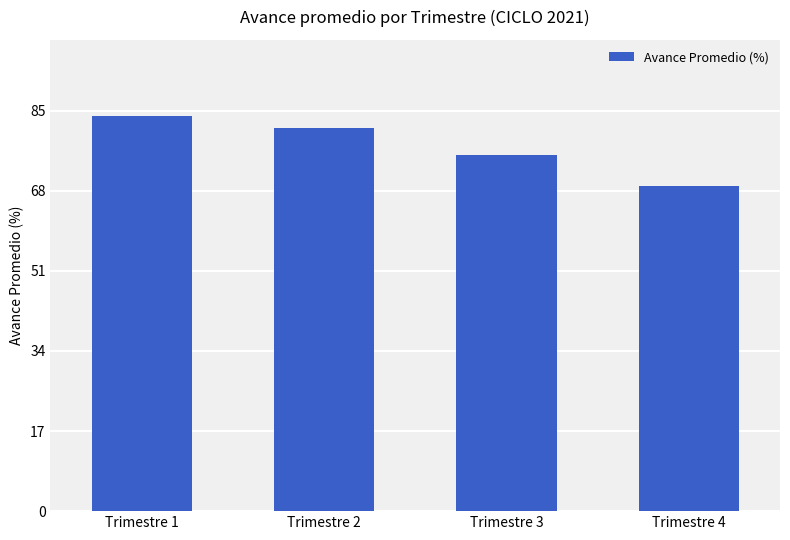

Are the bars horizontal?

No